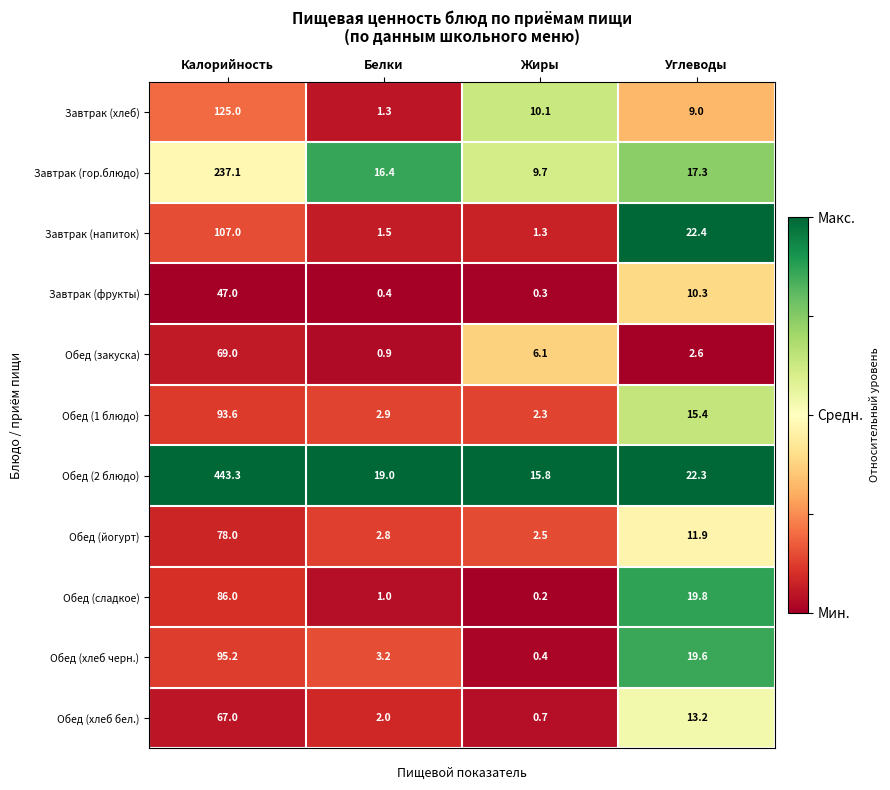

What is the sum of the Завтрак (хлеб) values at Жиры and Углеводы?

19.1